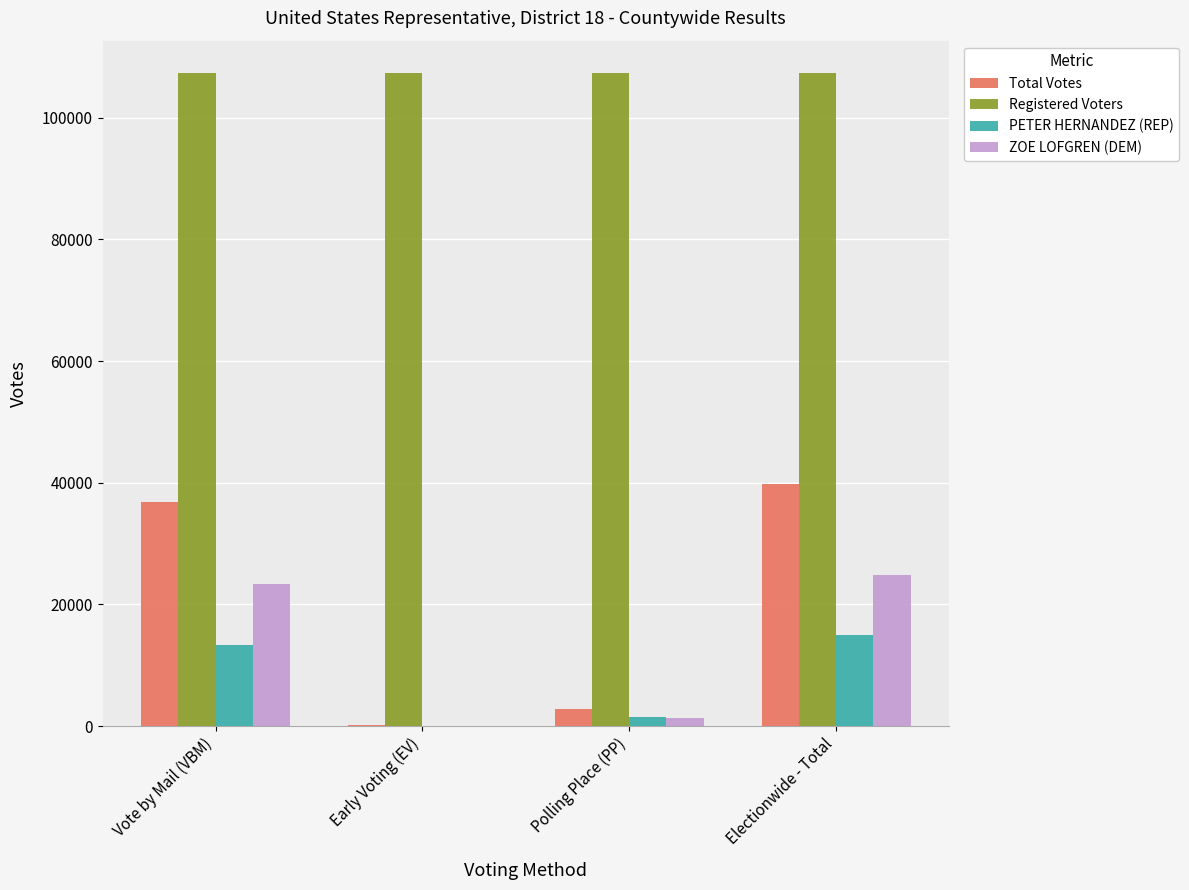

What is the approximate value of PETER HERNANDEZ (REP) at Vote by Mail (VBM)?

13415